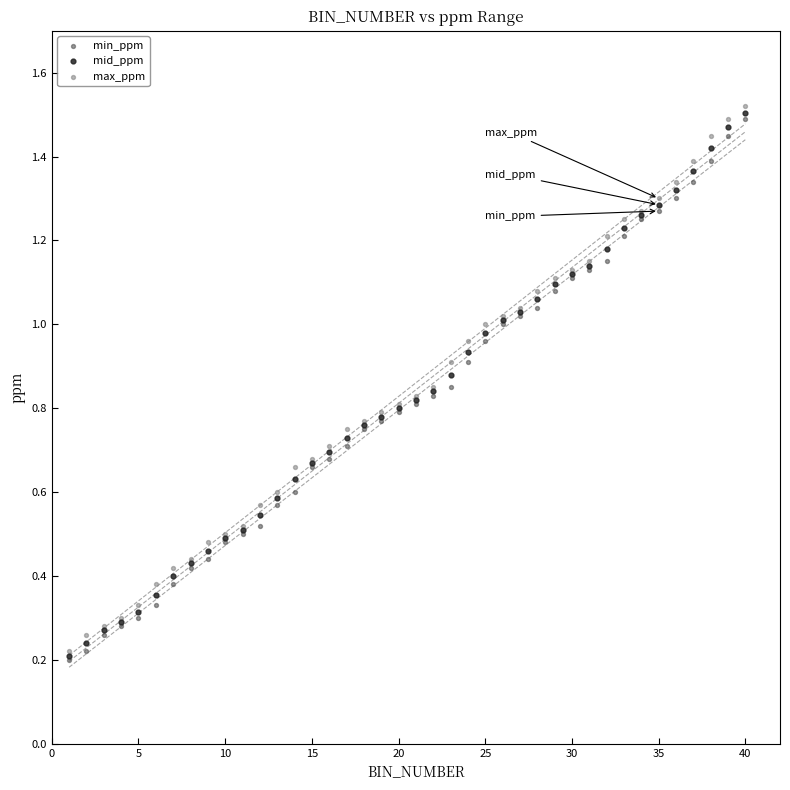

What are all the series names shown in the legend?

min_ppm, mid_ppm, max_ppm